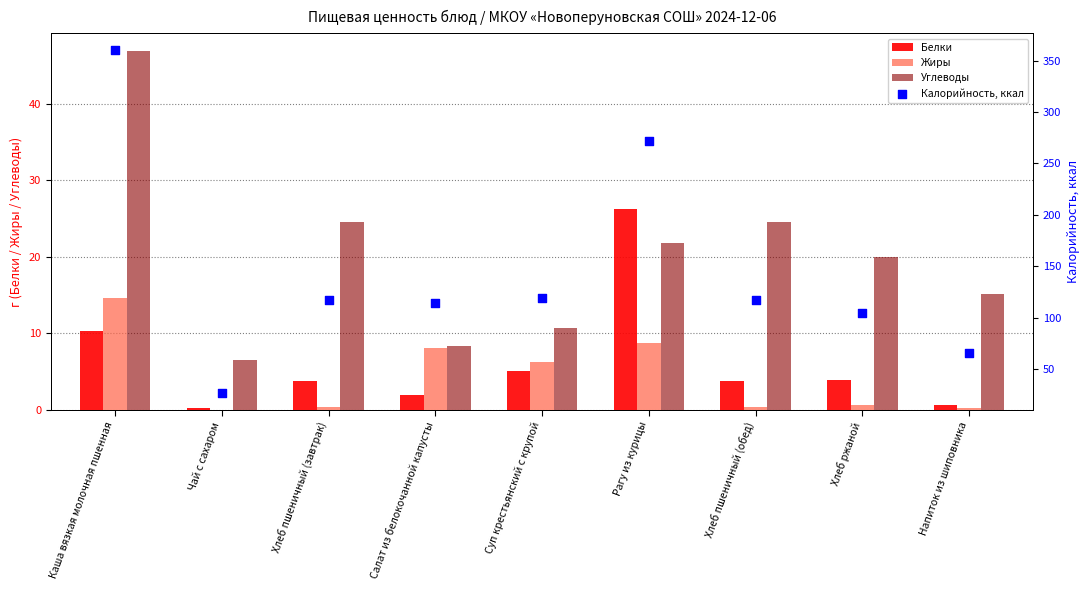

Which series contains the lowest Y value?

Жиры